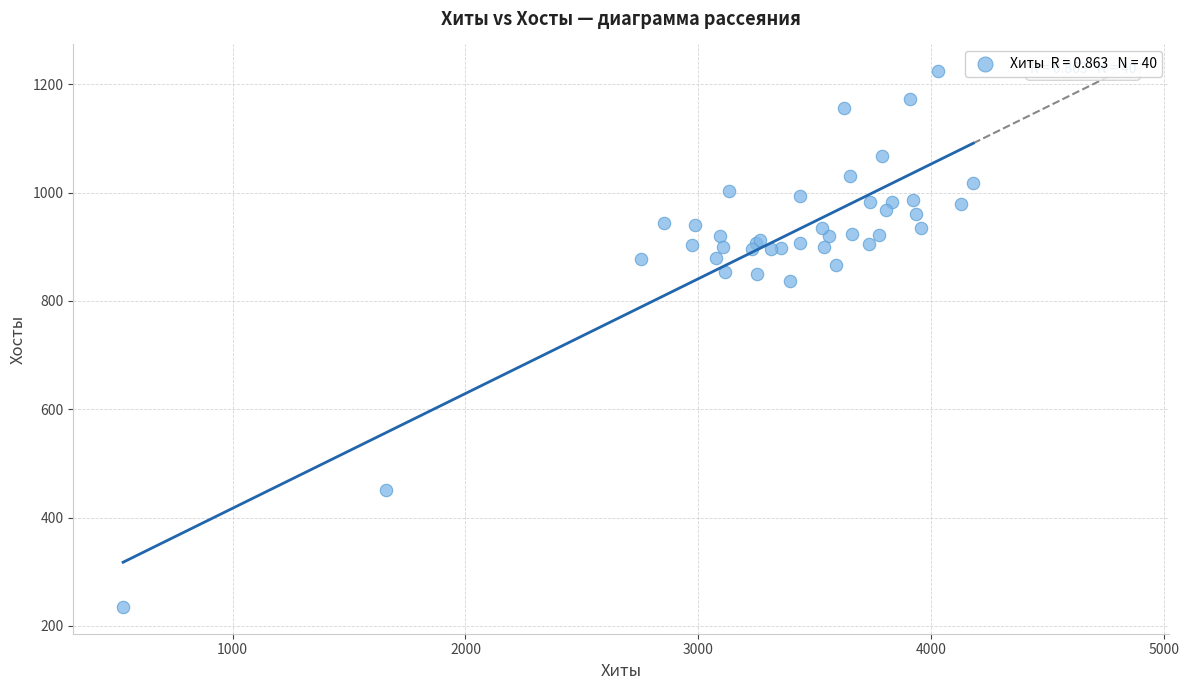

What Y value in the scatter plot is closest to 729?

836